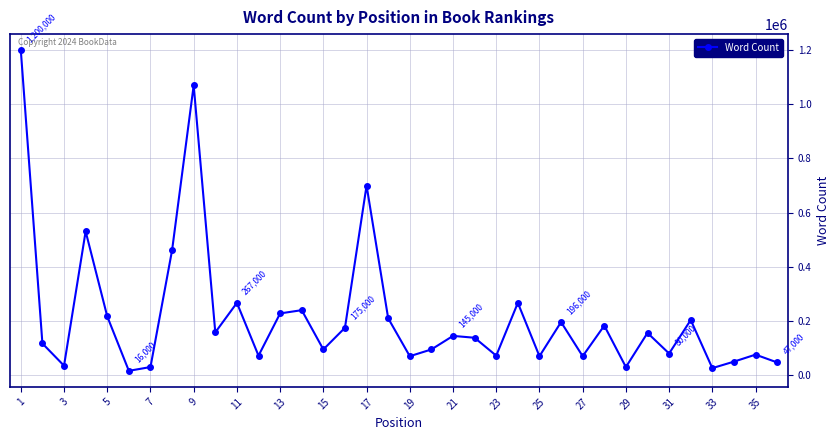

Is this an area chart (filled region under the line)?

No